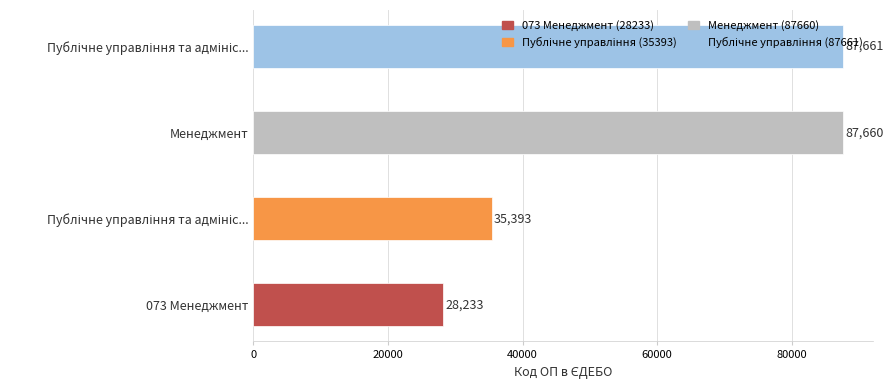

What is the difference between the maximum and minimum values?

59428